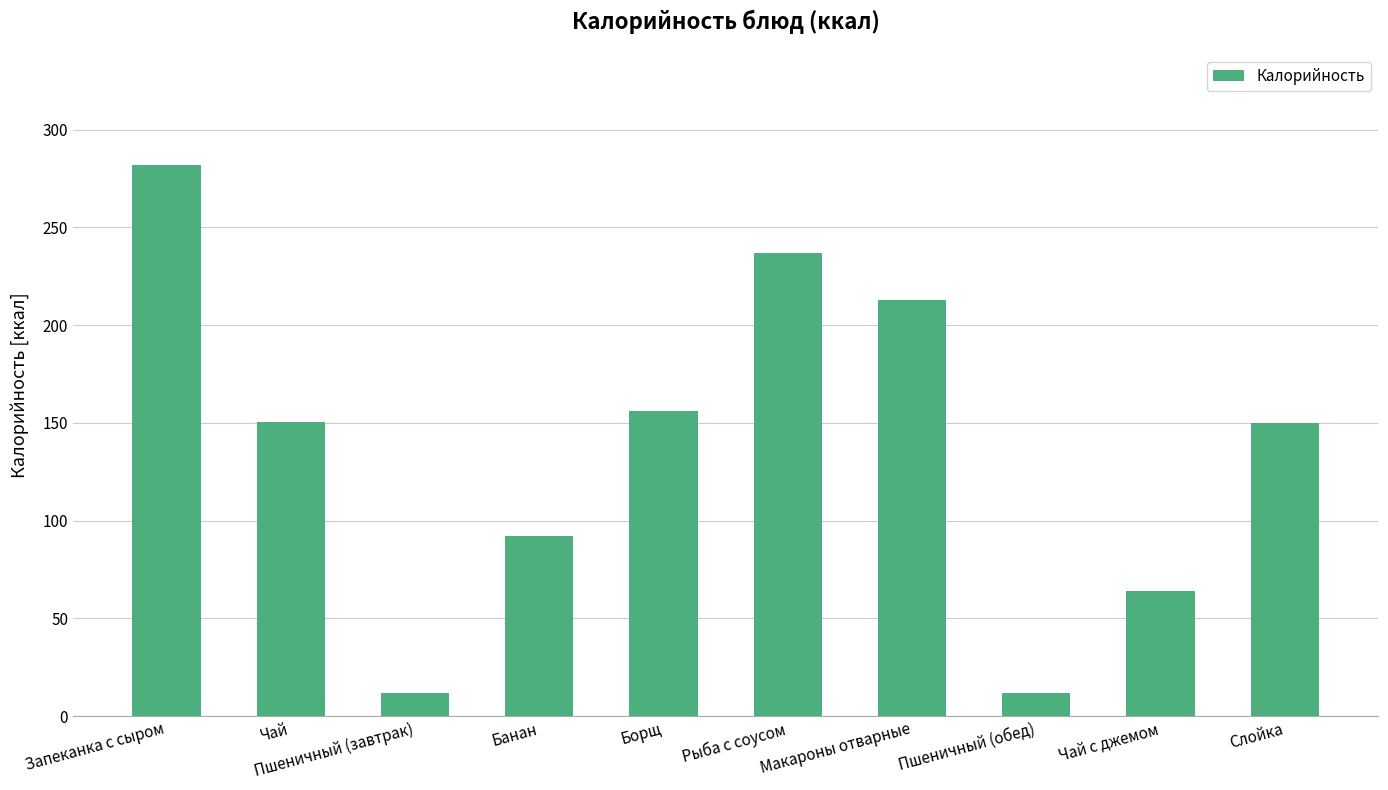

What is the sum of all values?

1368.0